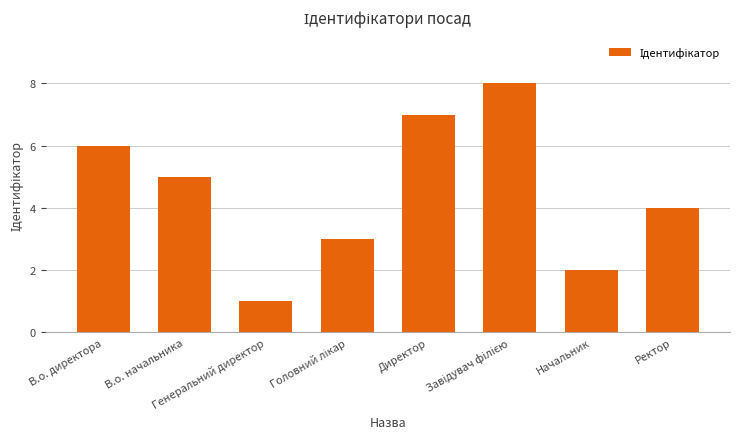

What is the maximum value shown in the chart?

8